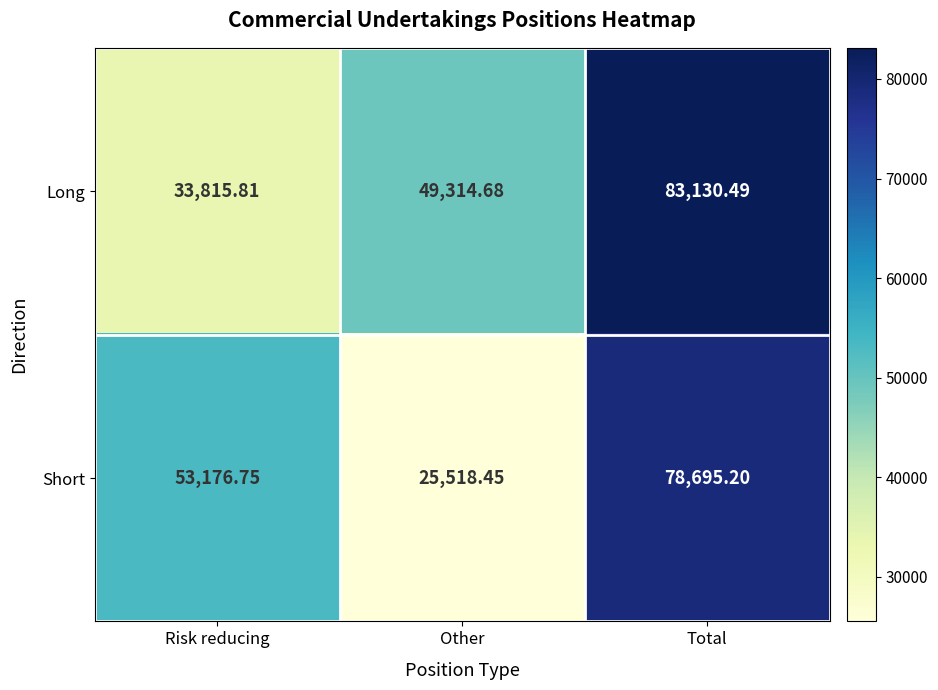

At Other, list the series in order from smallest to largest.

Short, Long